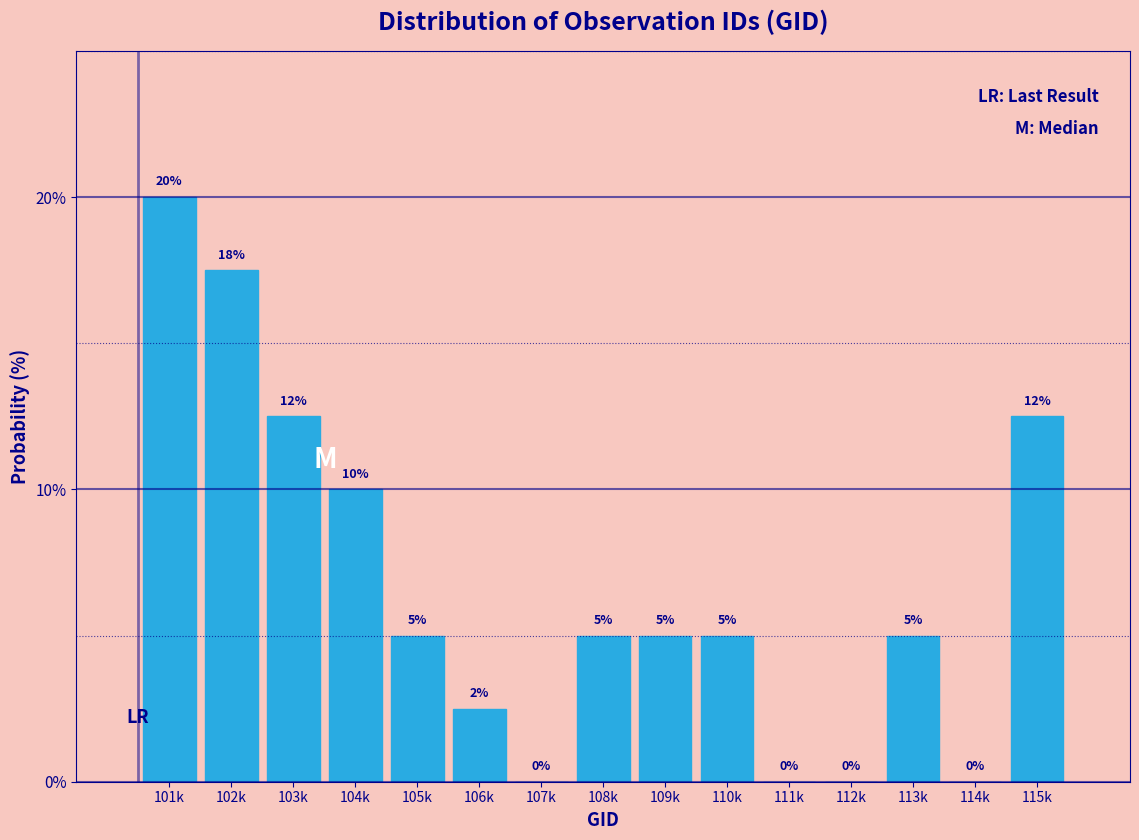

At which label is the value closest to 10?

104k